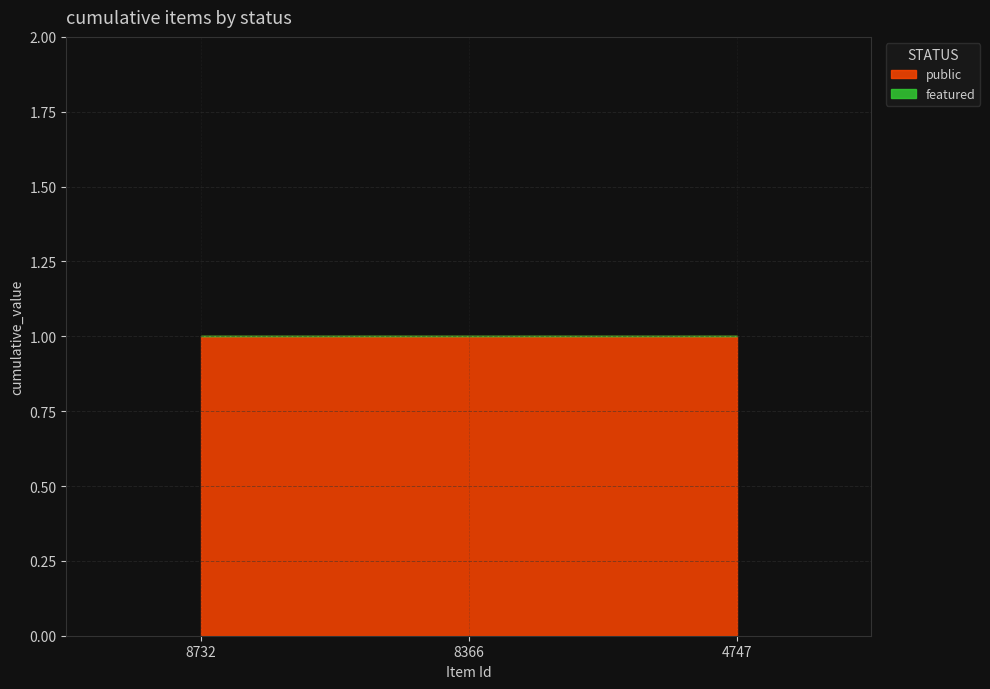

List the labels in order of featured value, smallest first.

8732, 8366, 4747